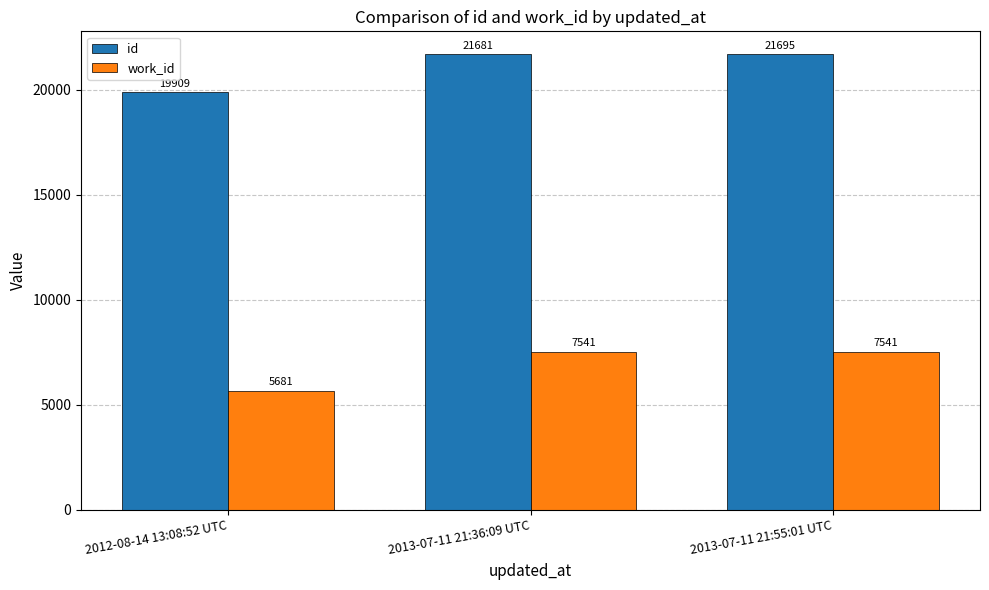

Is it true that work_id equals 10313 at 2013-07-11 21:55:01 UTC?

False